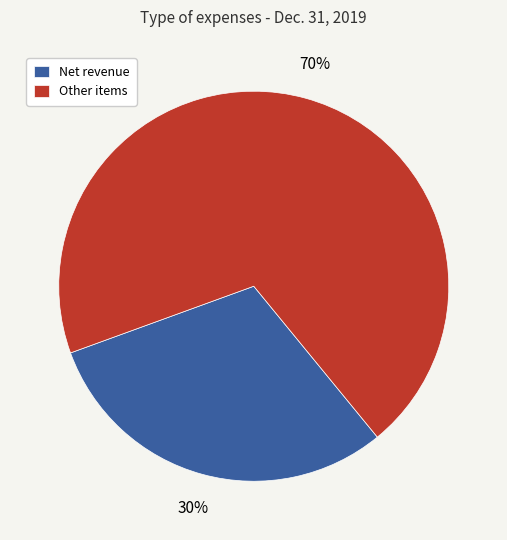

To the nearest percent, what portion does Net revenue represent?

30%